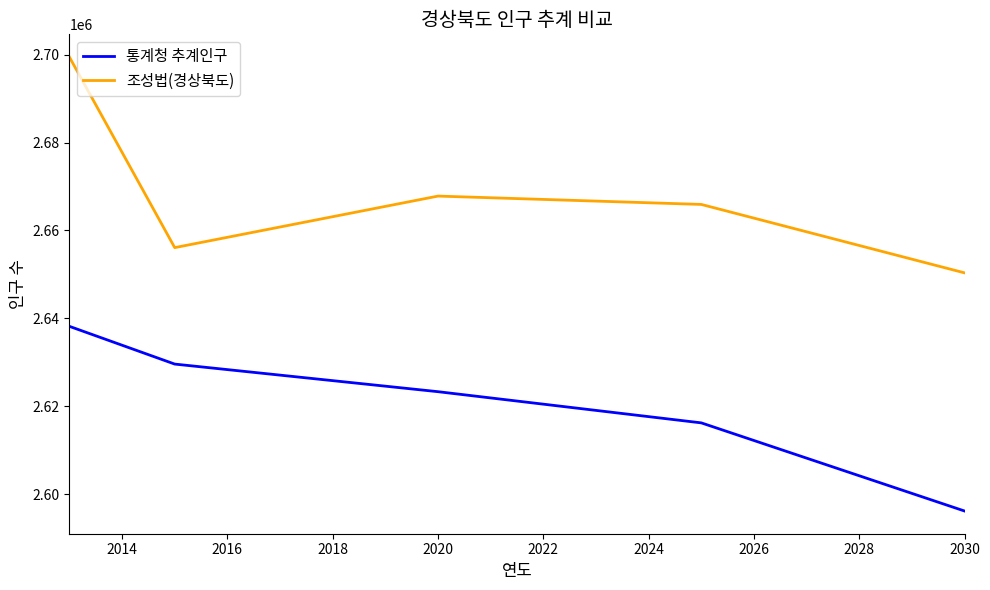

What is the lowest value of the 조성법(경상북도) series?

2650361